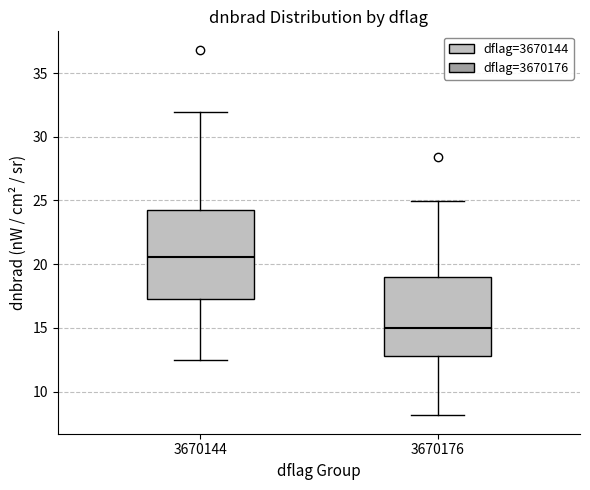

Reading left to right, read every box against the y-axis: the position of its median line, the range the box covers, and the ends of its whiskers. The values are not printed on the chart, so give them approximately, as read against the axis.

3670144: median 20.5, box 17.5 to 24.0, whiskers 12.5 to 32.0
3670176: median 15.0, box 13.0 to 19.0, whiskers 8.0 to 25.0